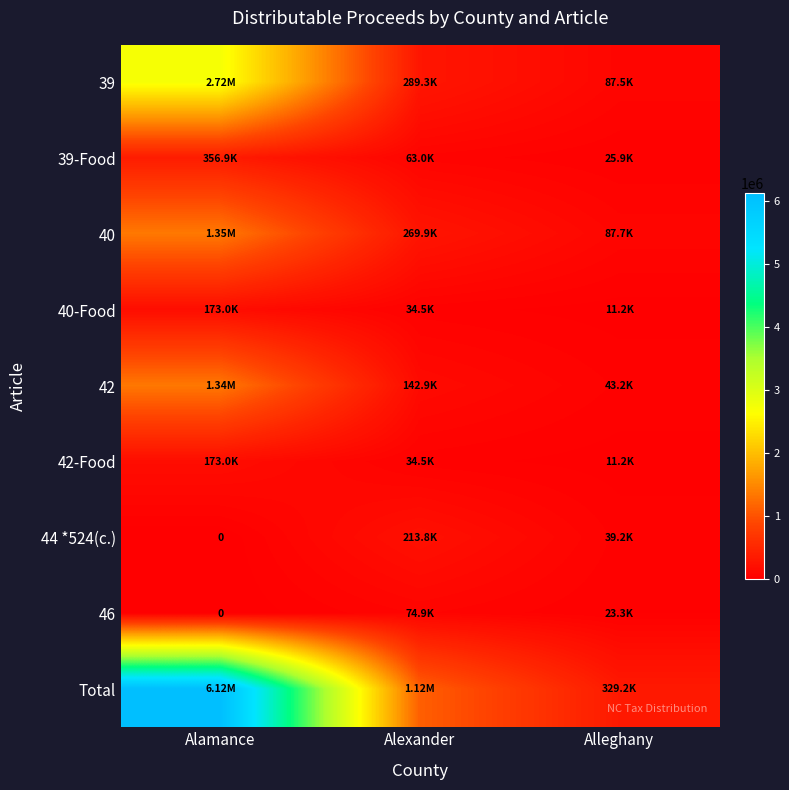

At which label is 39-Food closest to 191394?

Alexander